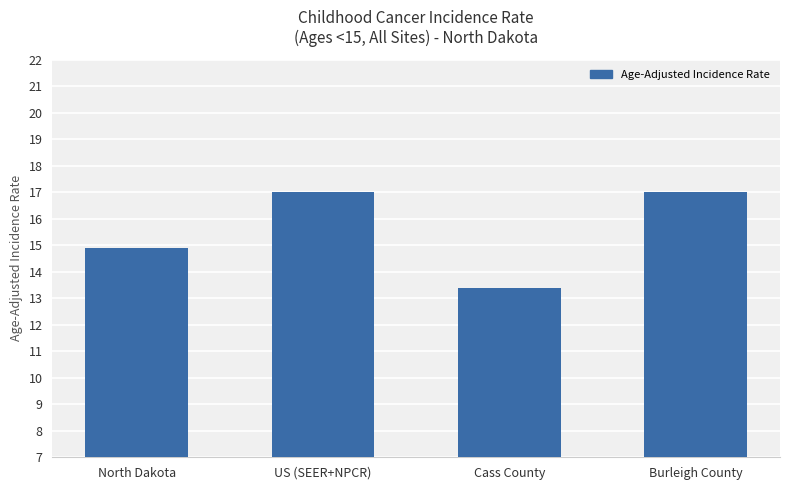

What is the label of the 2nd bar from the left?

US (SEER+NPCR)